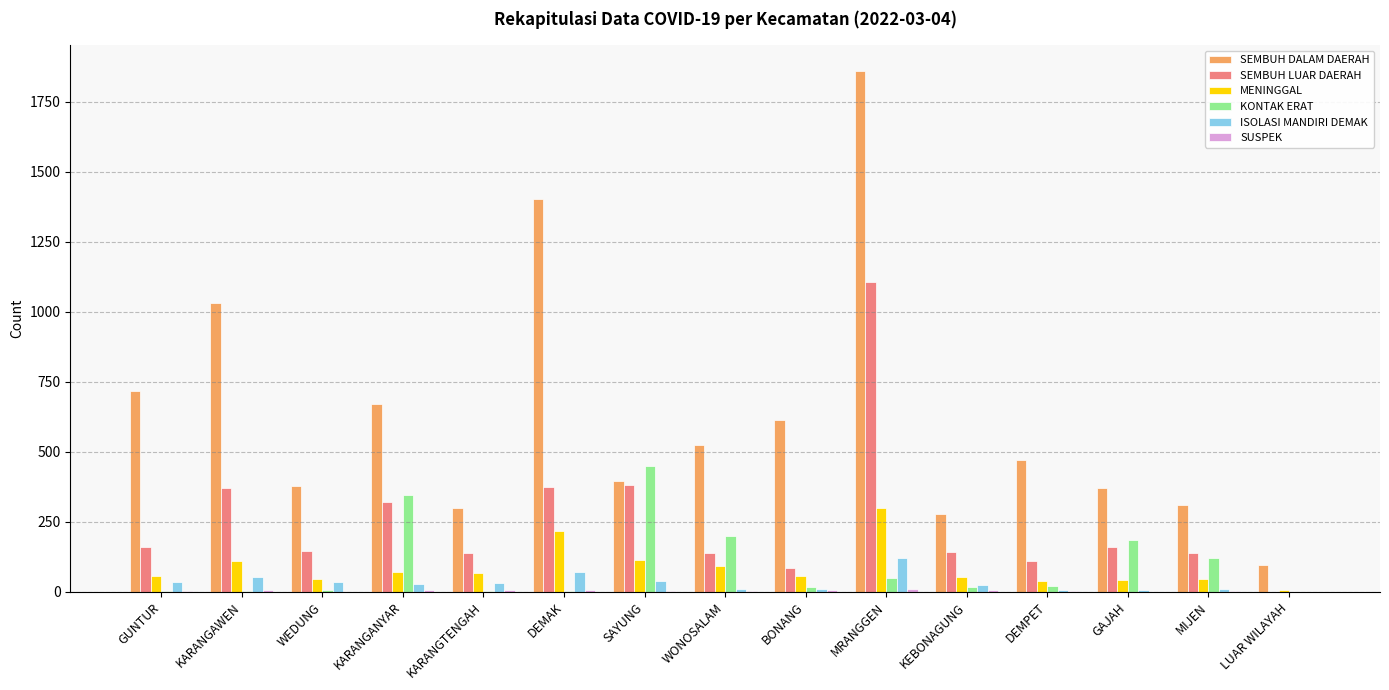

What is the difference between the SEMBUH LUAR DAERAH values at MRANGGEN and LUAR WILAYAH?

1107